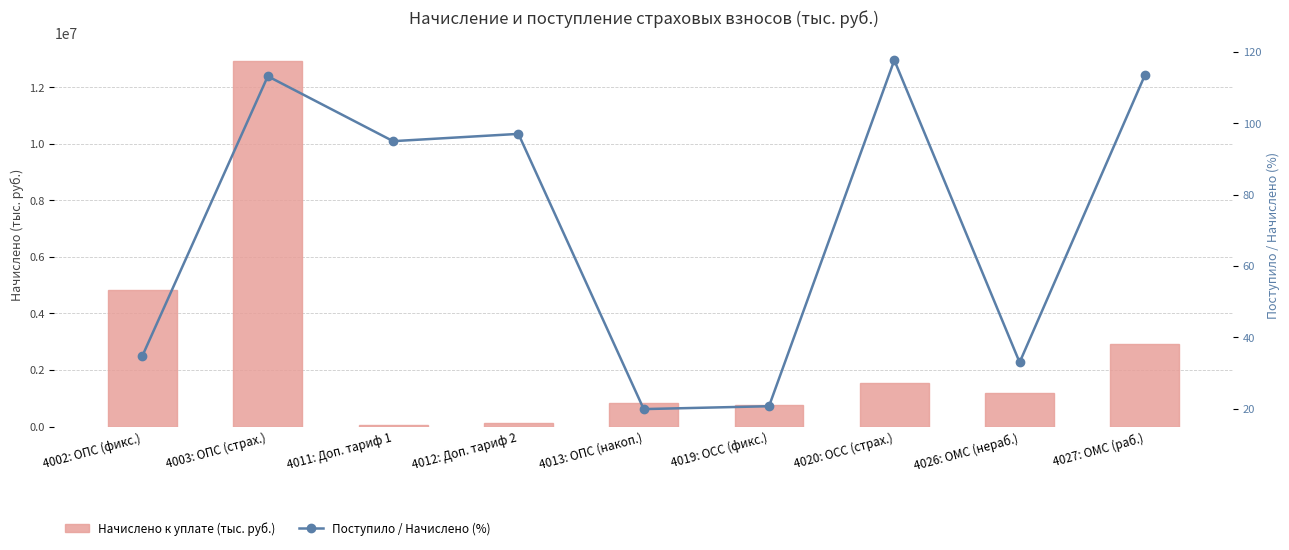

What is the label of the 3rd bar from the right?

4020: ОСС (страх.)